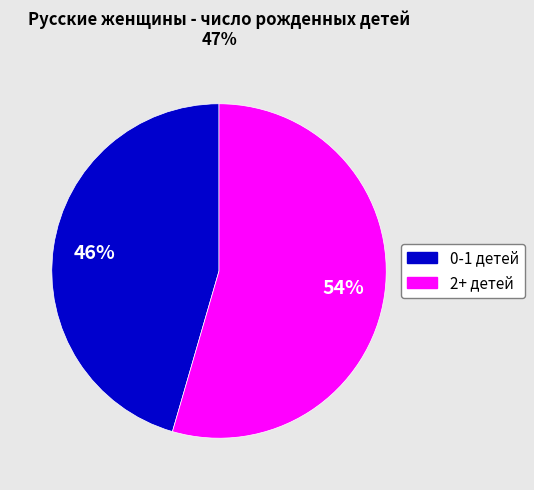

Count the number of slices in the pie.

2